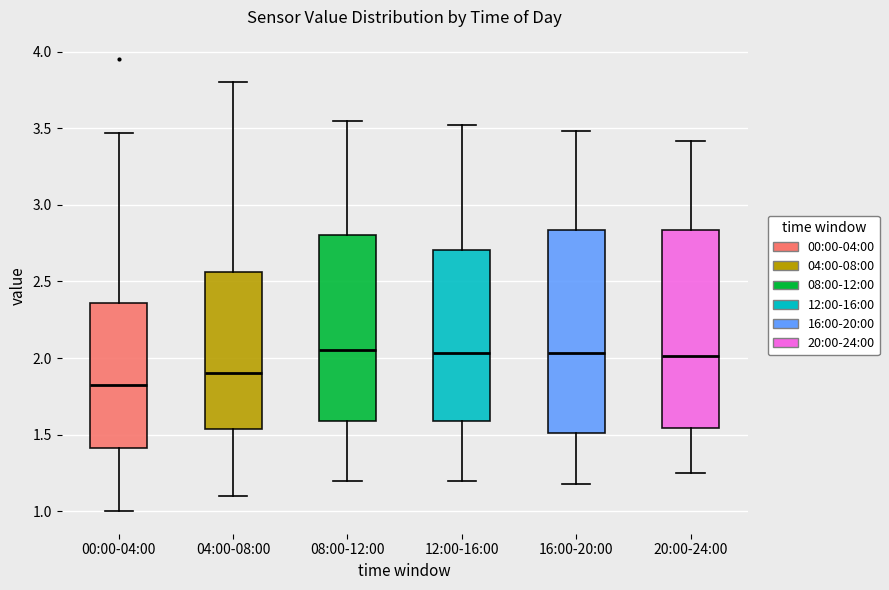

Which box's median line is the lowest?

00:00-04:00